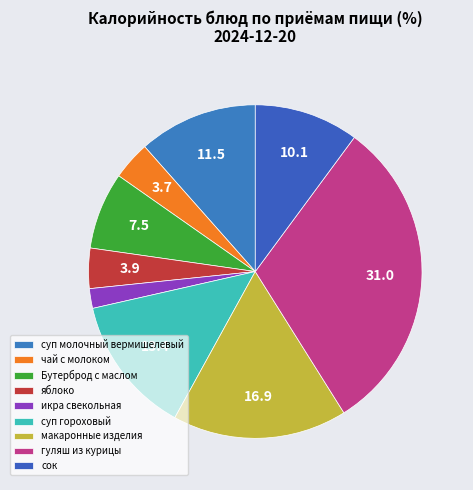

Count the number of slices in the pie.

9